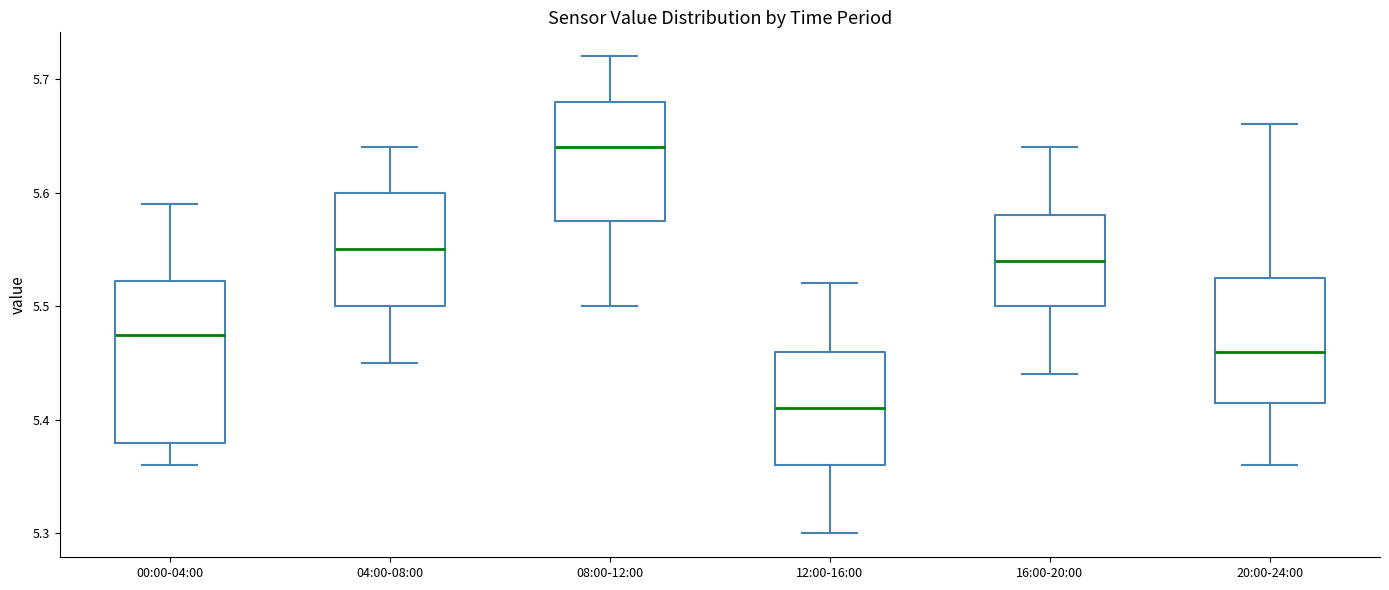

Where is the upper edge of the box for 08:00-12:00 on the y-axis? The values are not printed on the chart, so give them approximately, as read against the axis.

5.68